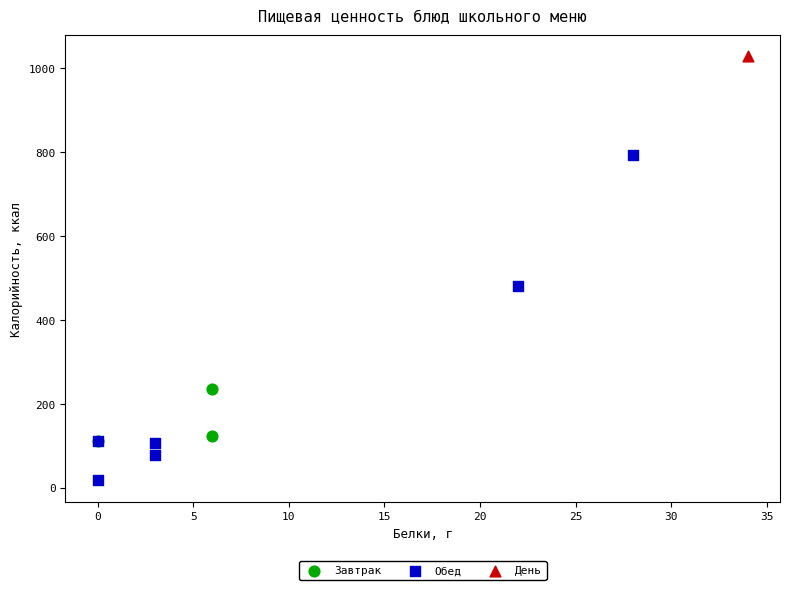

What are all the series names shown in the legend?

Завтрак, Обед, День